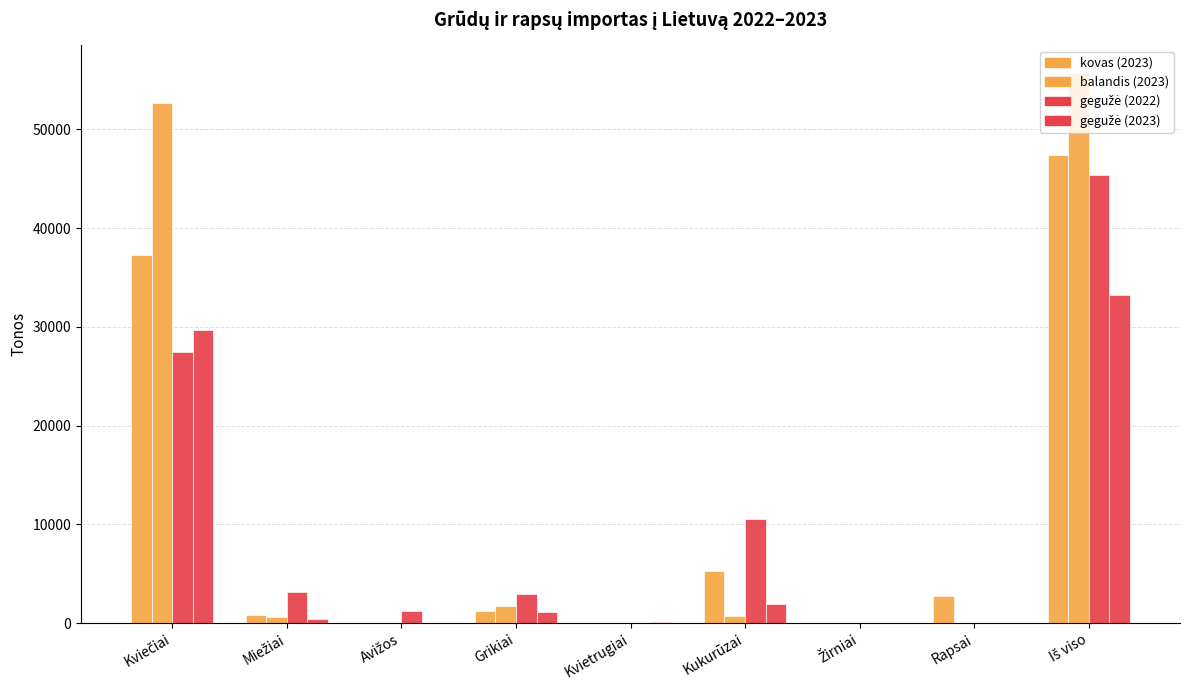

Which series has the largest total across all categories?

balandis (2023)